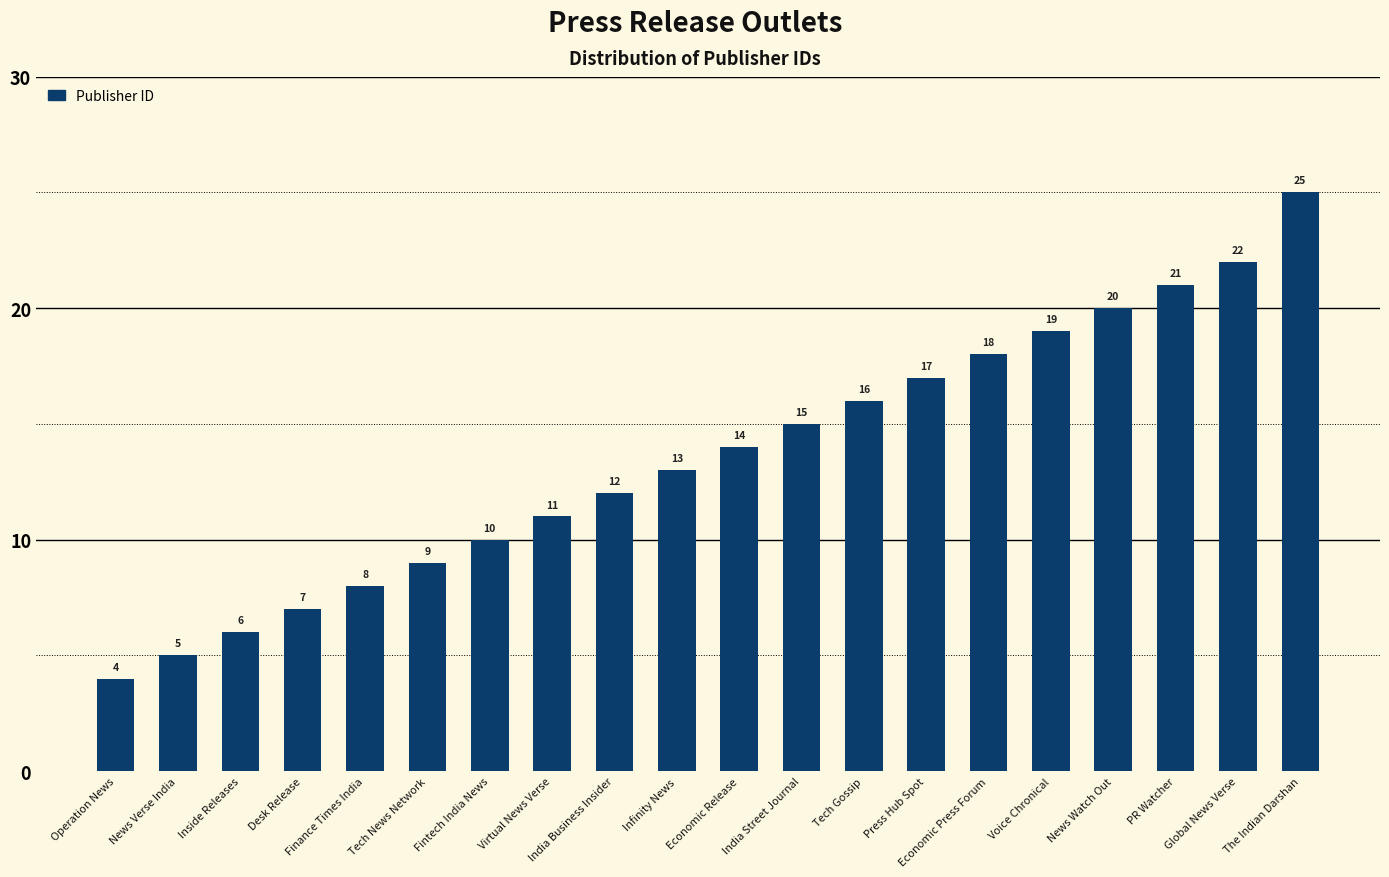

The value at Voice Chronical is 25. True or false?

False